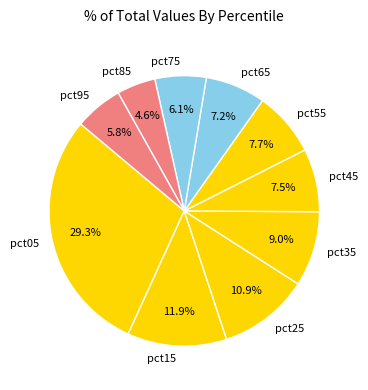

Count the number of slices in the pie.

10